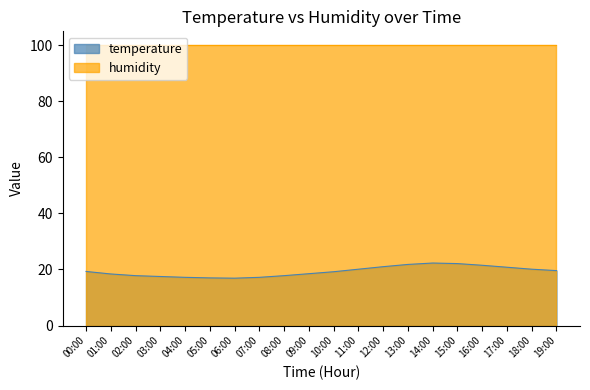

Reading left to right, what are all the values shown in this chart?

00:00=19.3	01:00=18.4	02:00=17.8	03:00=17.5	04:00=17.2	05:00=17.0	06:00=16.9	07:00=17.2	08:00=17.8	09:00=18.5	10:00=19.2	11:00=20.1	12:00=21.0	13:00=21.8	14:00=22.3	15:00=22.1	16:00=21.5	17:00=20.8	18:00=20.1	19:00=19.6